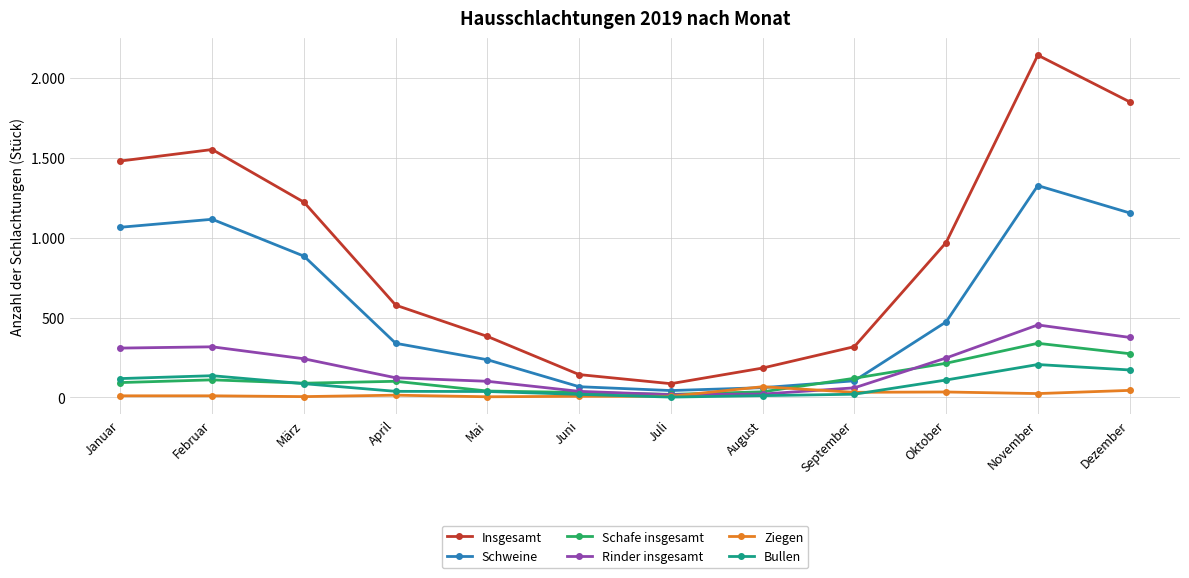

List the labels in order of Ziegen value, smallest first.

Mai, März, Juni, Juli, Januar, Februar, April, November, September, Oktober, Dezember, August